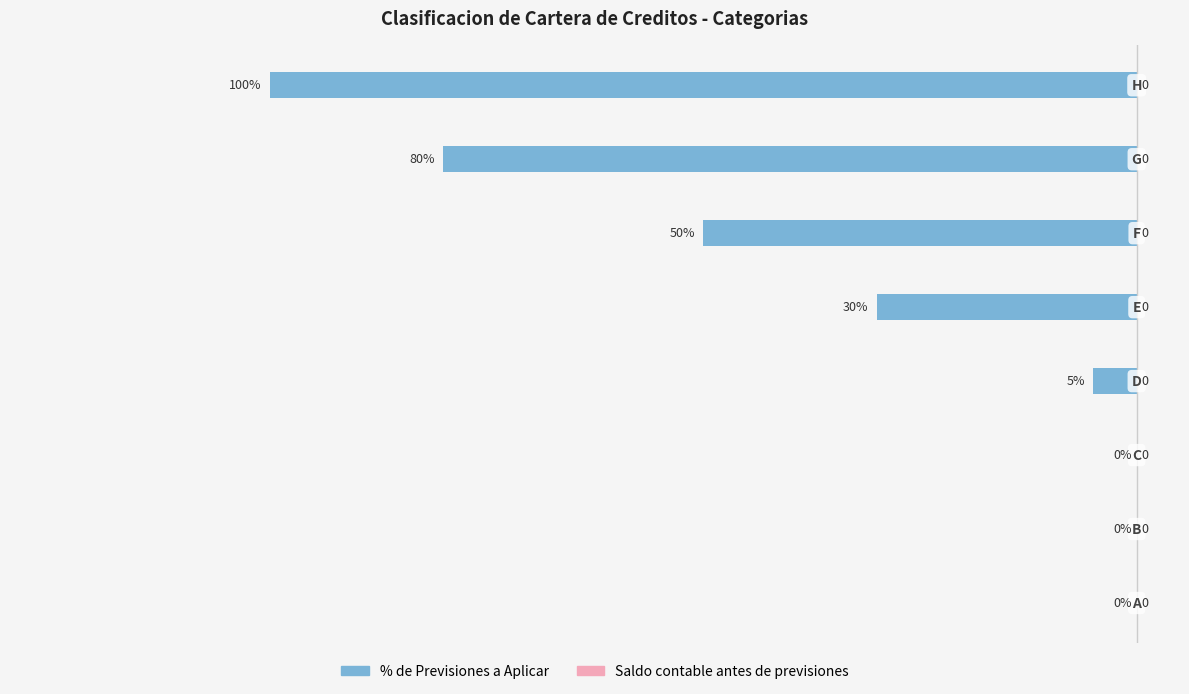

How many data points are above -5?

3